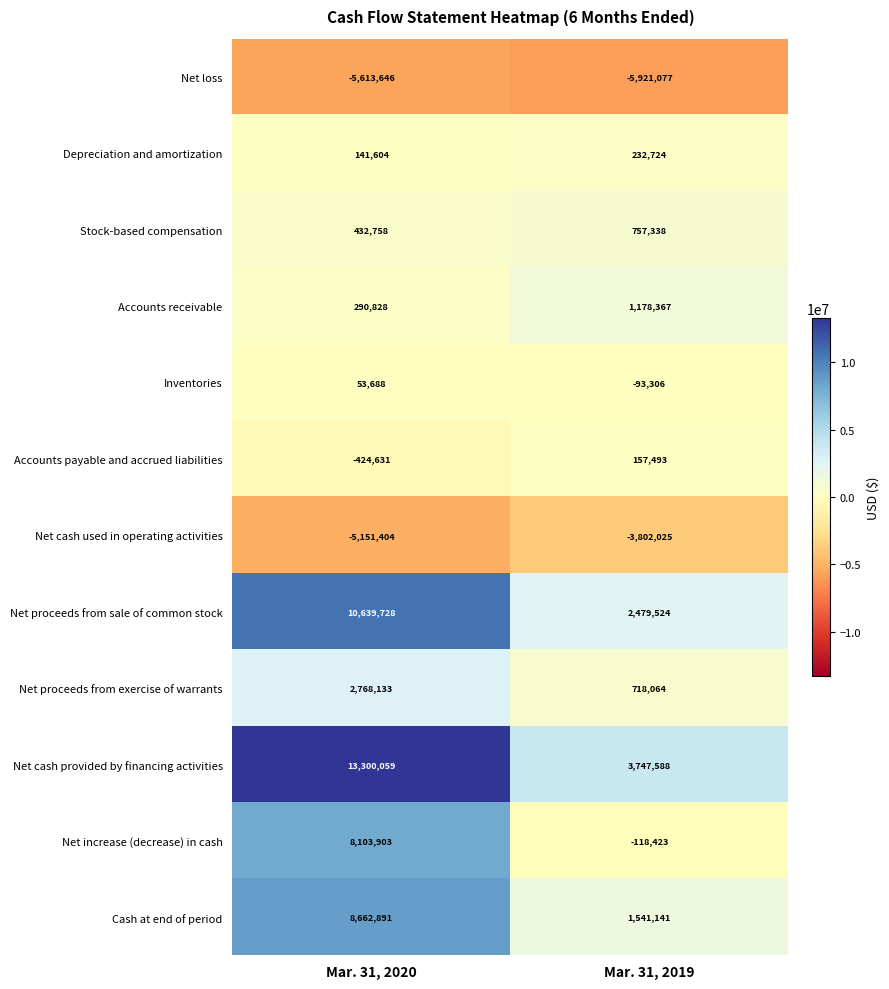

What is the sum of all Accounts receivable values?

1469195